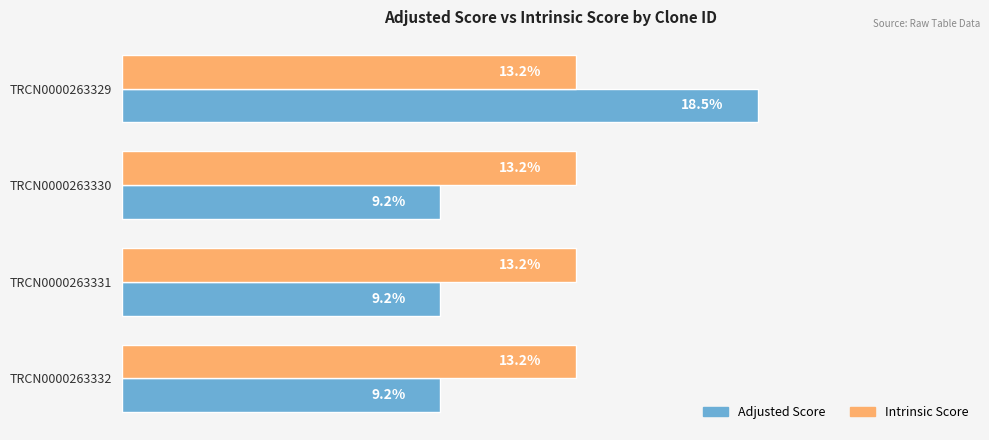

Is the value of Adjusted Score at TRCN0000263329 greater than the value of Intrinsic Score at TRCN0000263332?

Yes